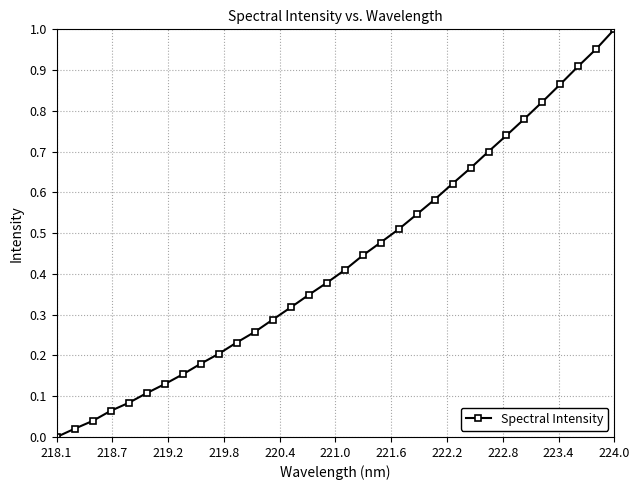

Count the number of categories in the chart.

32